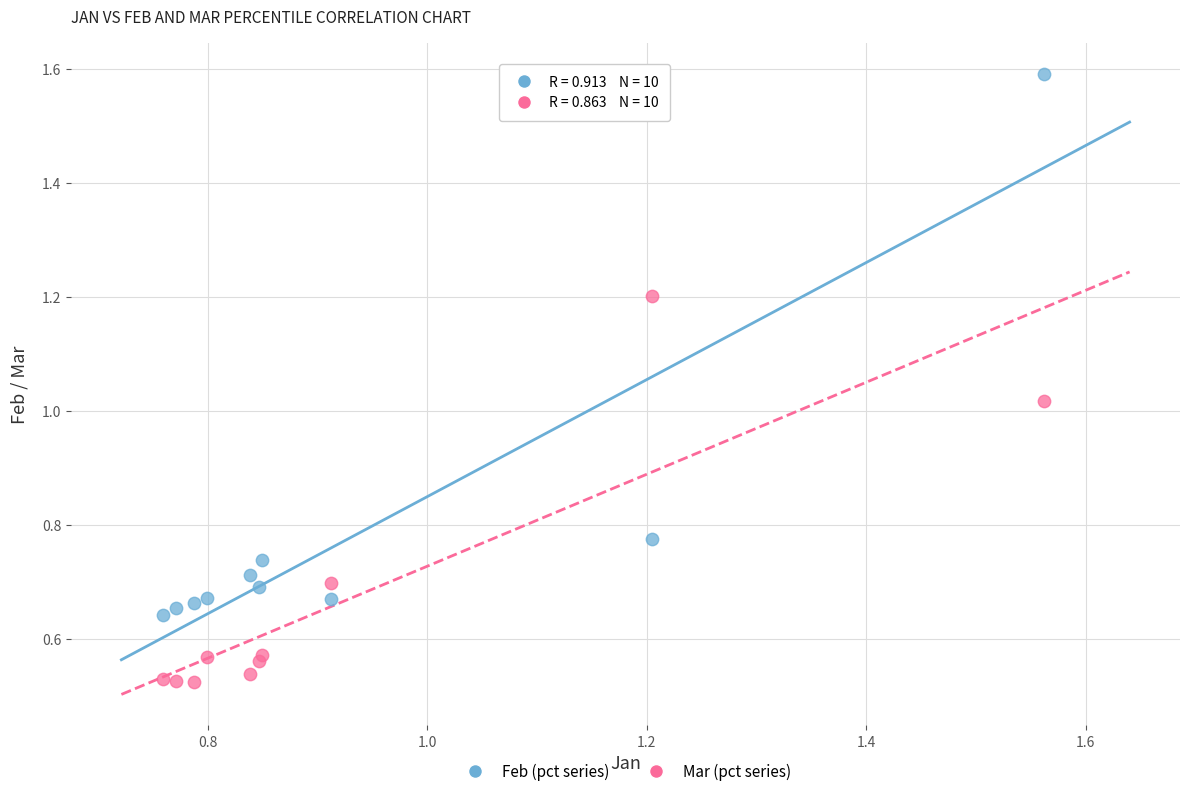

Which series contains the lowest Y value?

Mar (pct series)